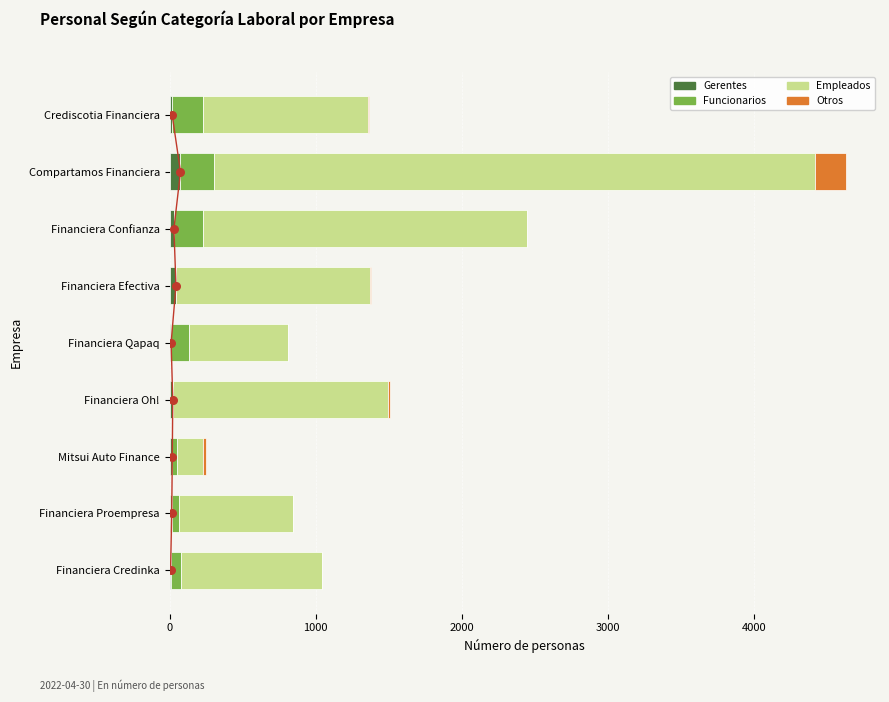

What is the total value across all series at Mitsui Auto Finance?

247